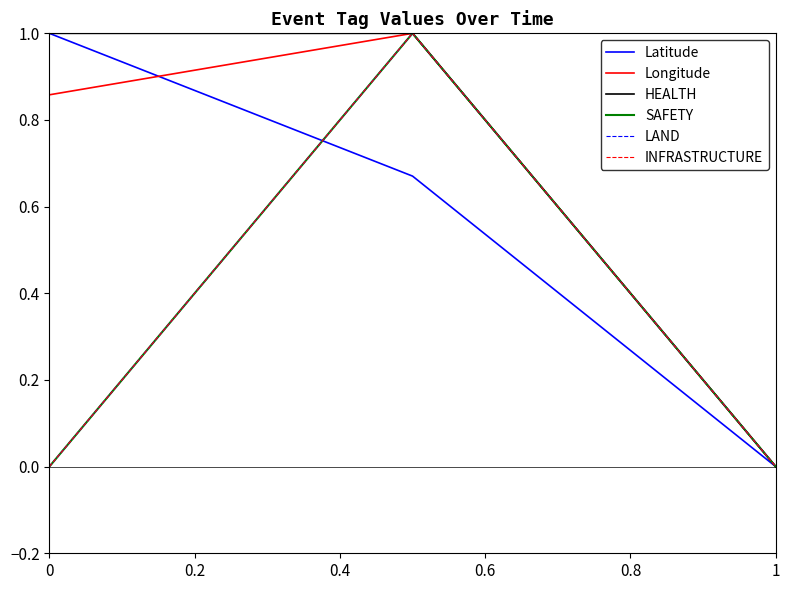

Which series has the largest total across all categories?

HEALTH